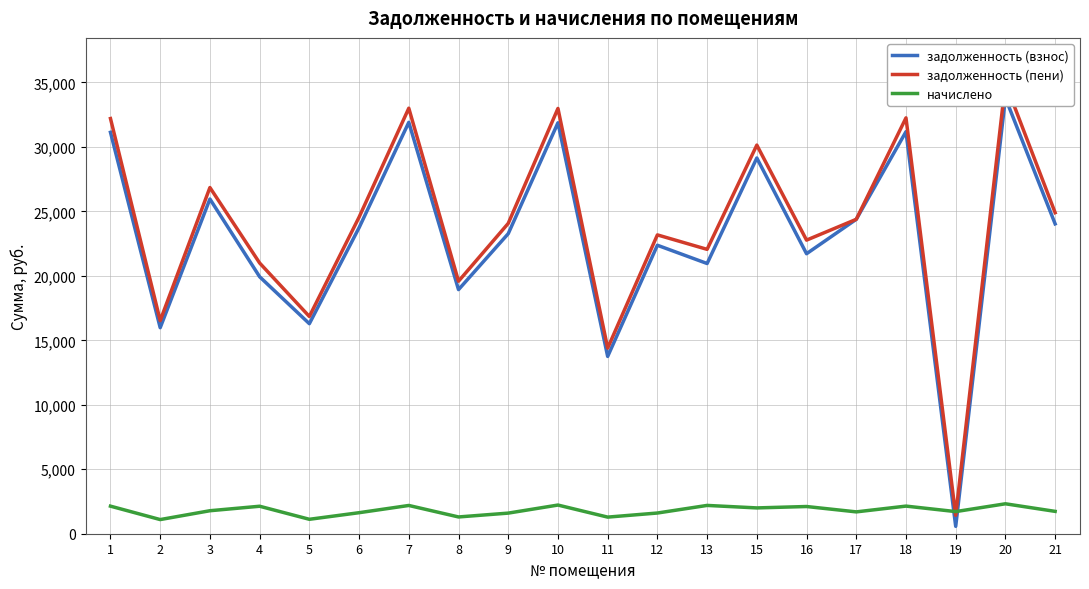

What are all the series names shown in the legend?

задолженность (взнос), задолженность (пени), начислено